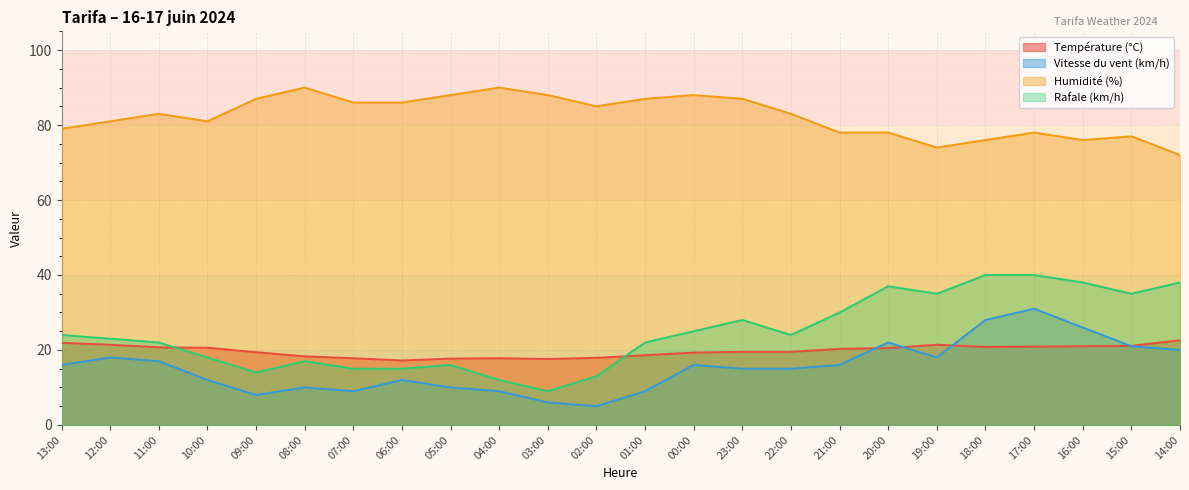

How many data points in Vitesse du vent (km/h) are less than 16?

12